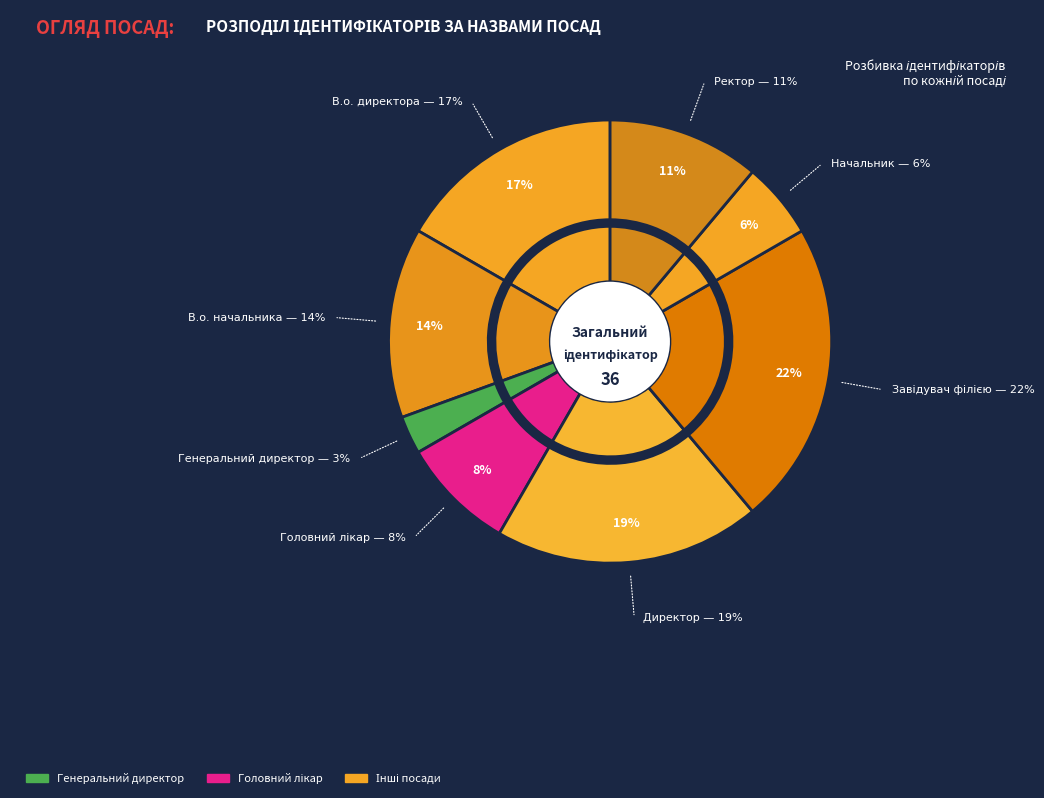

Rank the categories by value from highest to lowest.

Завідувач філією, Директор, В.о. директора, В.о. начальника, Ректор, Головний лікар, Начальник, Генеральний директор